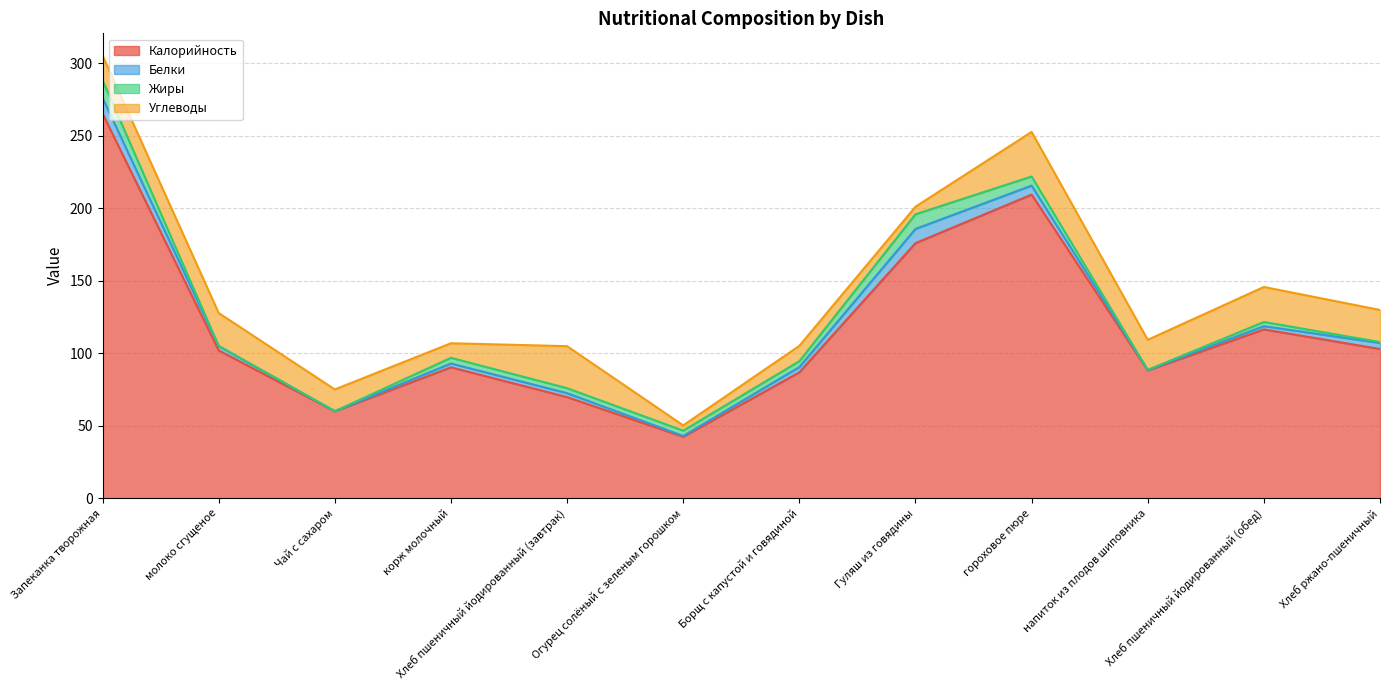

Reading right to left, transcribe all the data shown in this chart.

Калорийность: 103.0	116.5	88.2	209.5	176.0	86.9	42.4	69.8	90.3	60.0	102.0	265.4
Белки: 4.1	2.2	0.3	6.2	9.8	3.6	0.6	2.7	2.6	0.1	3.0	10.8
Жиры: 0.7	2.9	0.0	6.3	10.1	4.1	3.6	3.5	3.9	0.0	0.1	12.3
Углеводы: 22.1	24.1	20.8	30.8	5.2	10.6	3.6	29.0	10.0	15.0	22.7	17.0